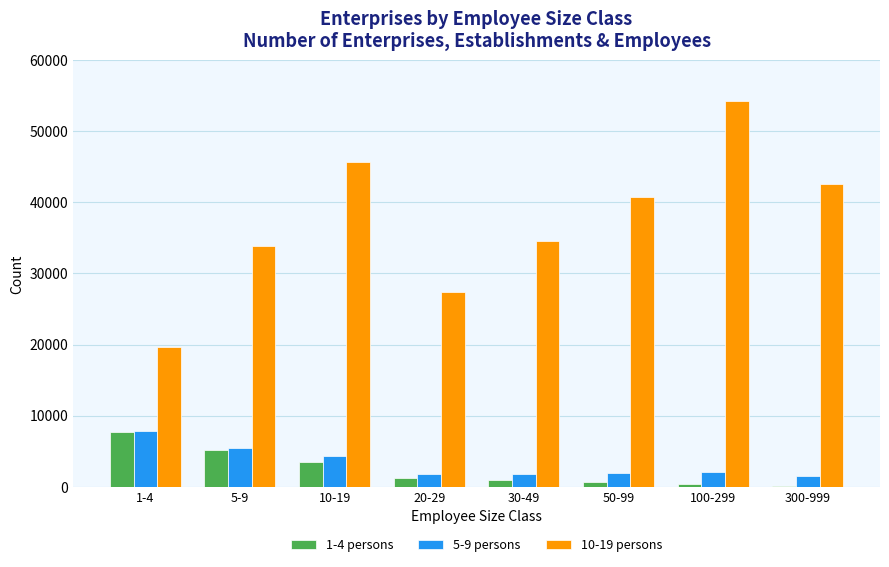

At which label is 1-4 persons closest to 3860?

10-19